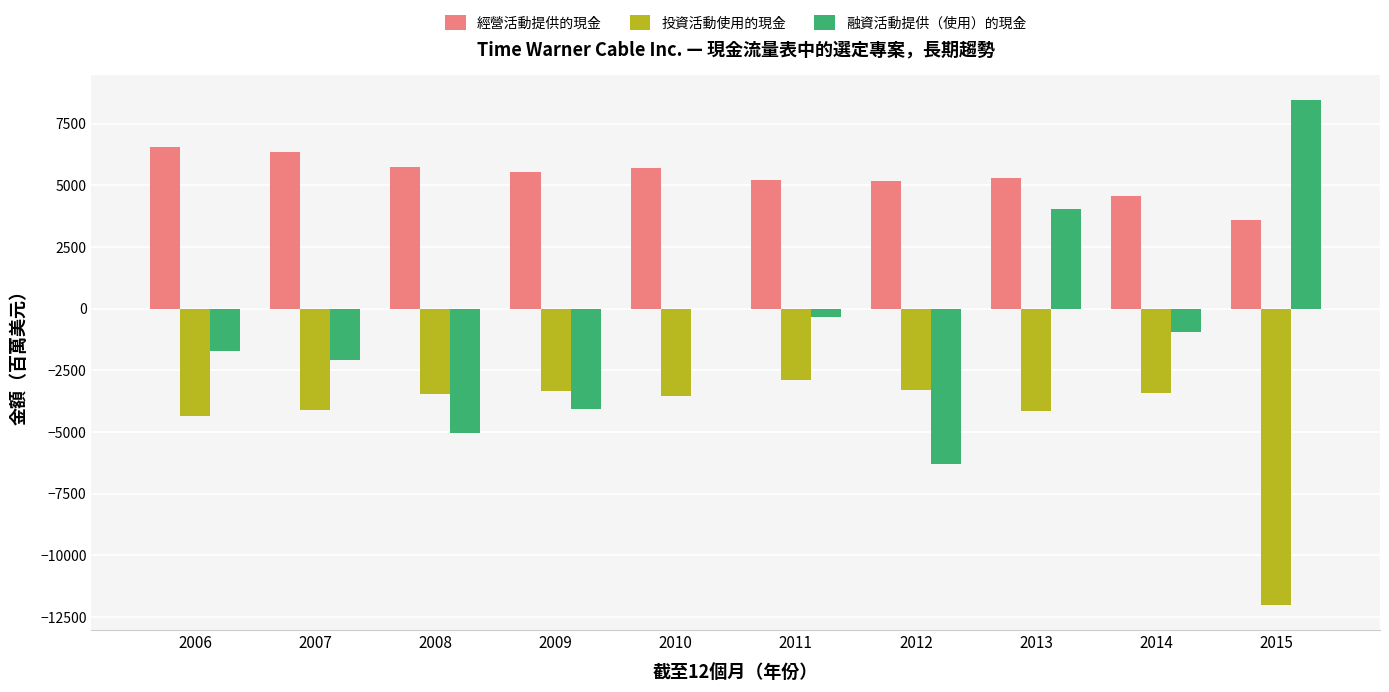

Is it true that 經營活動提供的現金 equals 5218 at 2011?

True